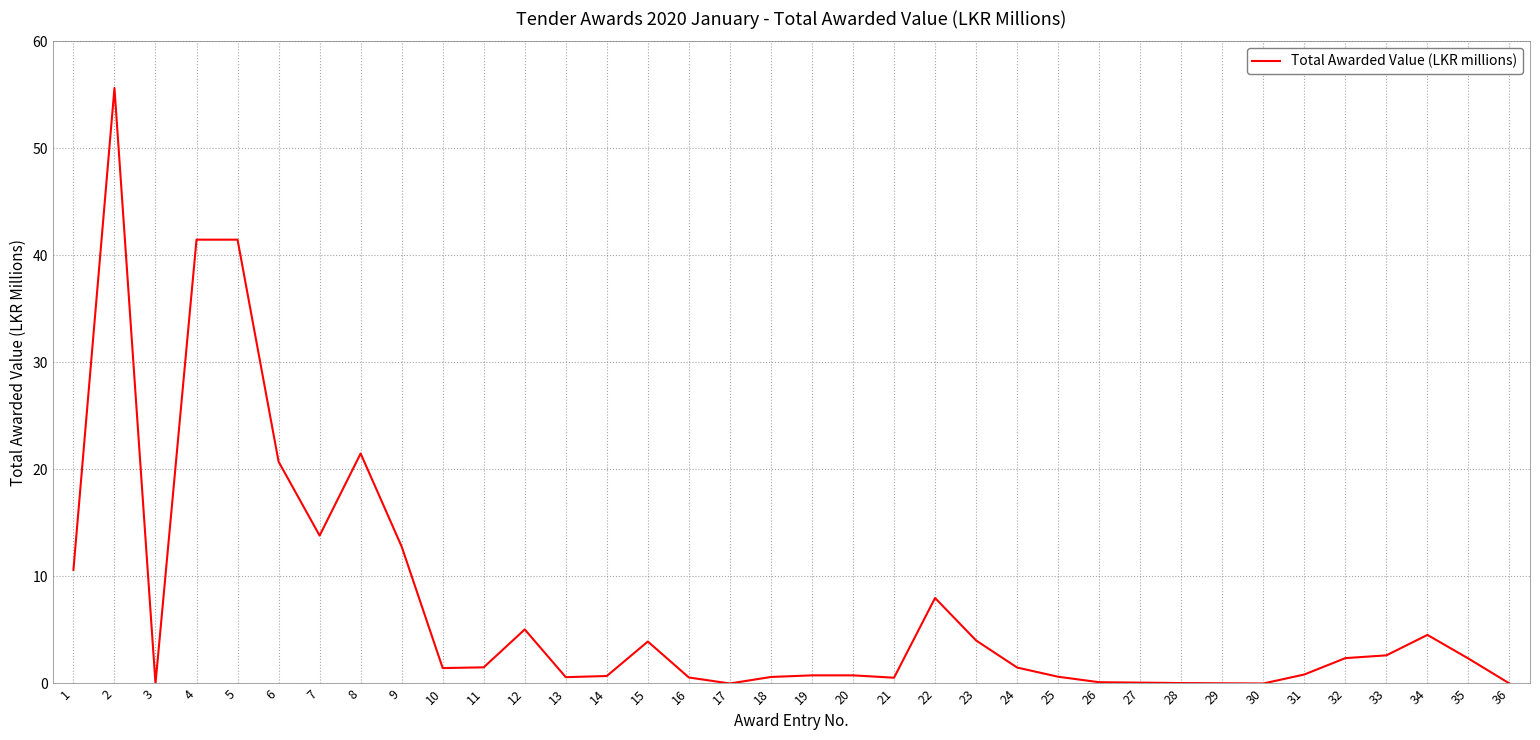

What is the sum of the values at 7 and 32?

16.2